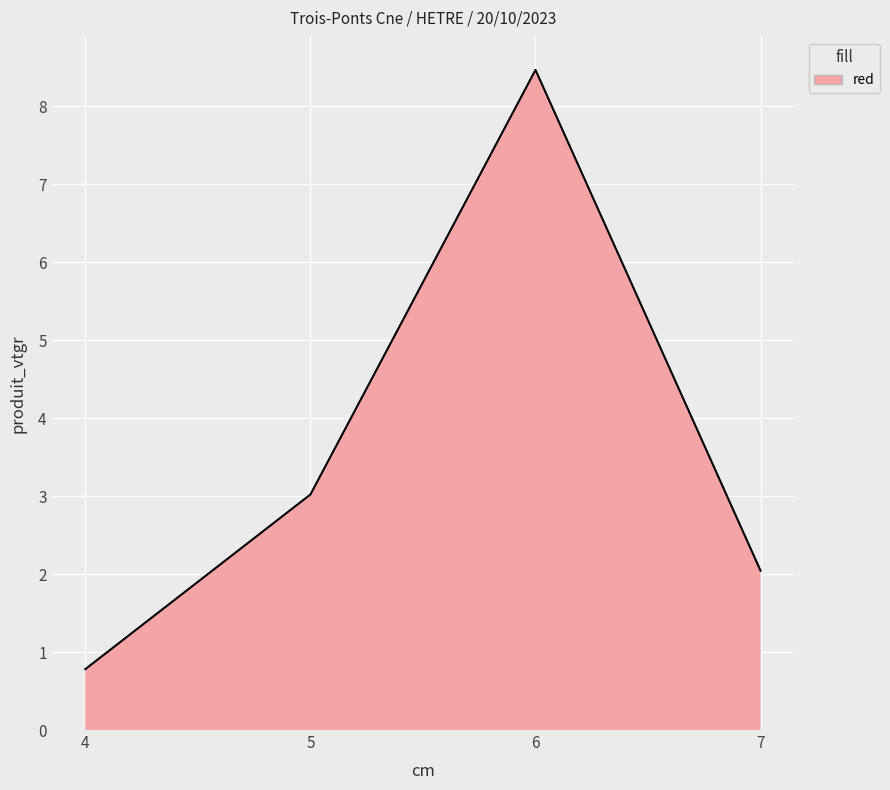

True or false: the data has more than 0 interior local peaks.

True